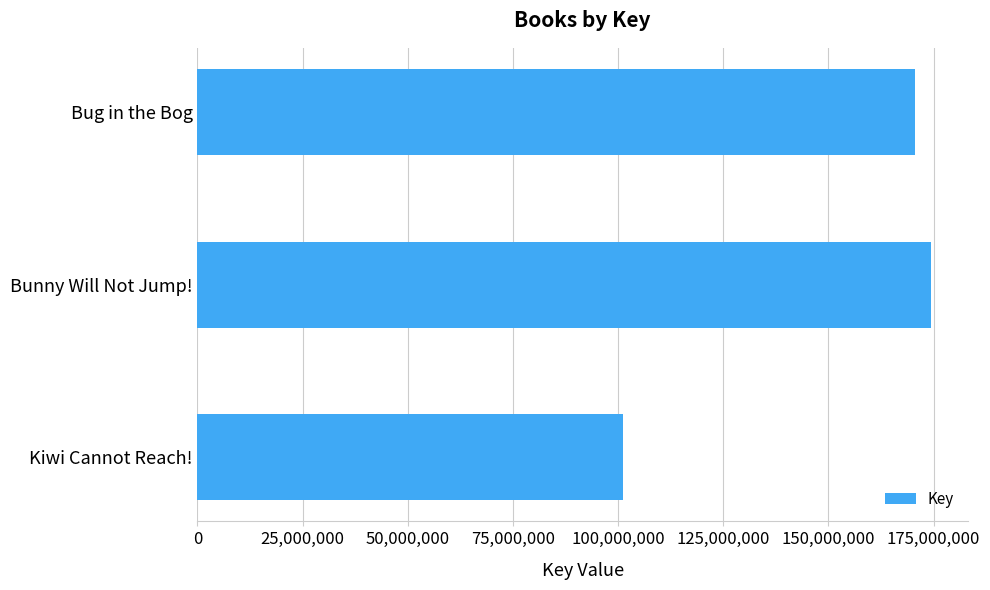

What is the ratio of the value at Bunny Will Not Jump! to the value at Kiwi Cannot Reach!?

1.7